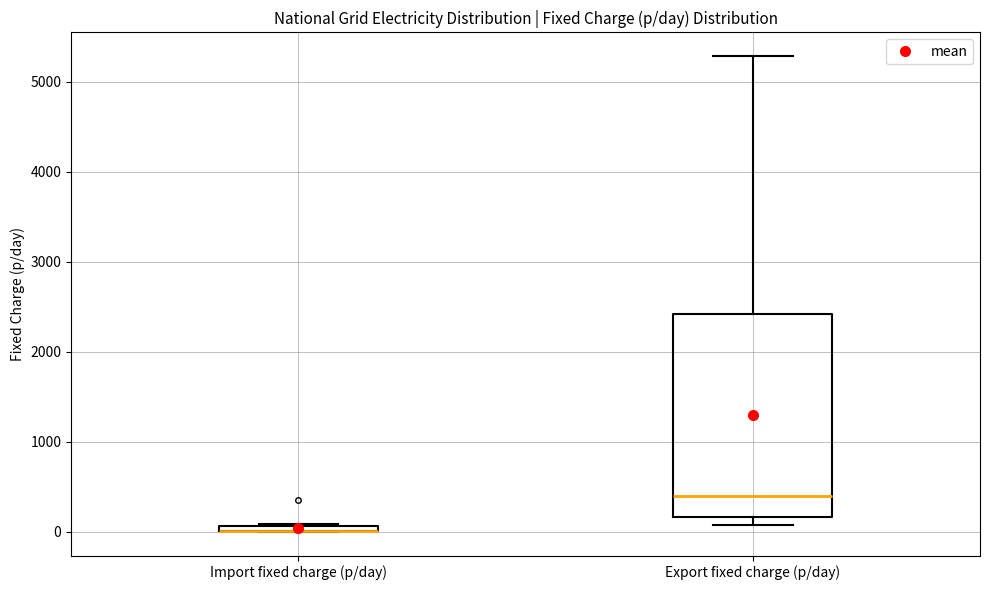

Where does the median line of the box for Export fixed charge (p/day) sit on the y-axis? The values are not printed on the chart, so give them approximately, as read against the axis.

400